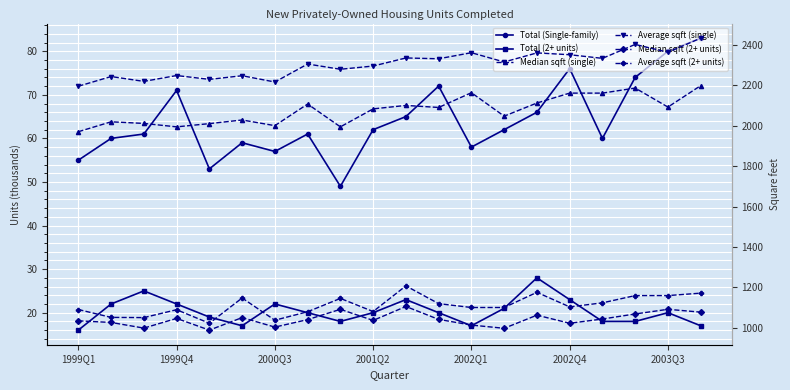

Reading left to right, what are all the values shown in this chart?

Total (Single-family): 55	60	61	71	53	59	57	61	49	62	65	72	58	62	66	76	60	74	80	83
Total (2+ units): 16	22	25	22	19	17	22	20	18	20	23	20	17	21	28	23	18	18	20	17
Median sqft (single): 1971	2020	2012	1995	2011	2029	2001	2108	1995	2084	2101	2091	2164	2048	2113	2162	2162	2187	2093	2199
Average sqft (single): 2196	2244	2220	2249	2230	2248	2217	2306	2280	2296	2336	2332	2362	2316	2361	2352	2334	2403	2364	2434
Median sqft (2+ units): 1035	1027	999	1047	989	1051	1004	1041	1092	1037	1106	1042	1014	998	1063	1023	1044	1069	1092	1078
Average sqft (2+ units): 1091	1052	1051	1090	1023	1148	1038	1080	1146	1081	1208	1120	1101	1101	1176	1104	1124	1160	1160	1172